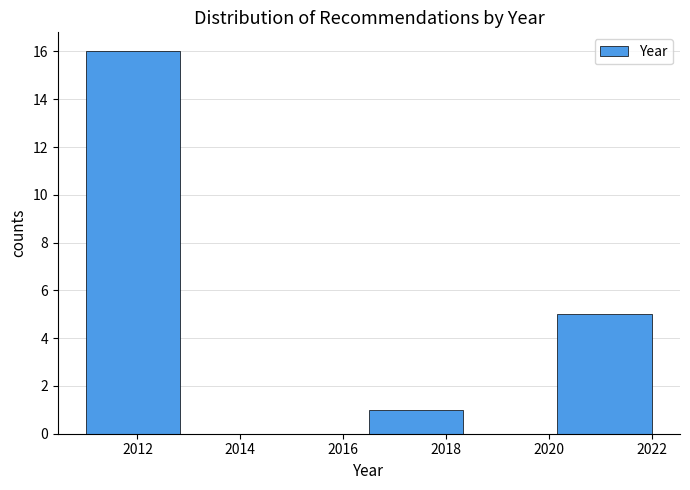

Which range on the x-axis has the tallest bar?

2011.0 to 2012.8